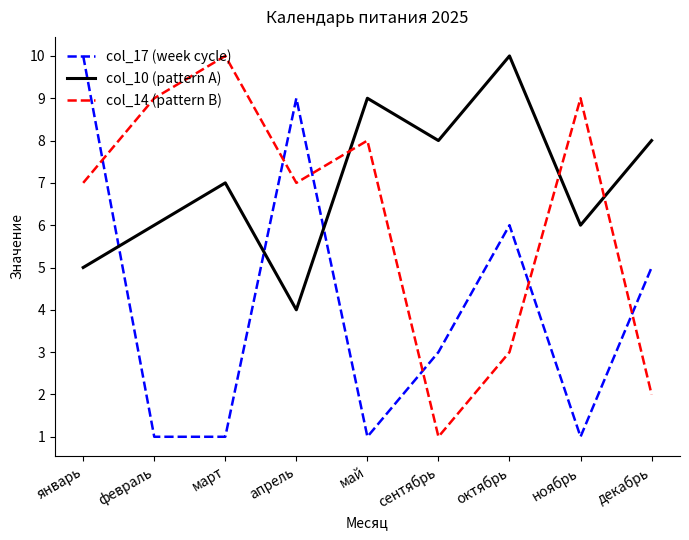

Rank the series at апрель from highest to lowest value.

col_17 (week cycle), col_14 (pattern B), col_10 (pattern A)